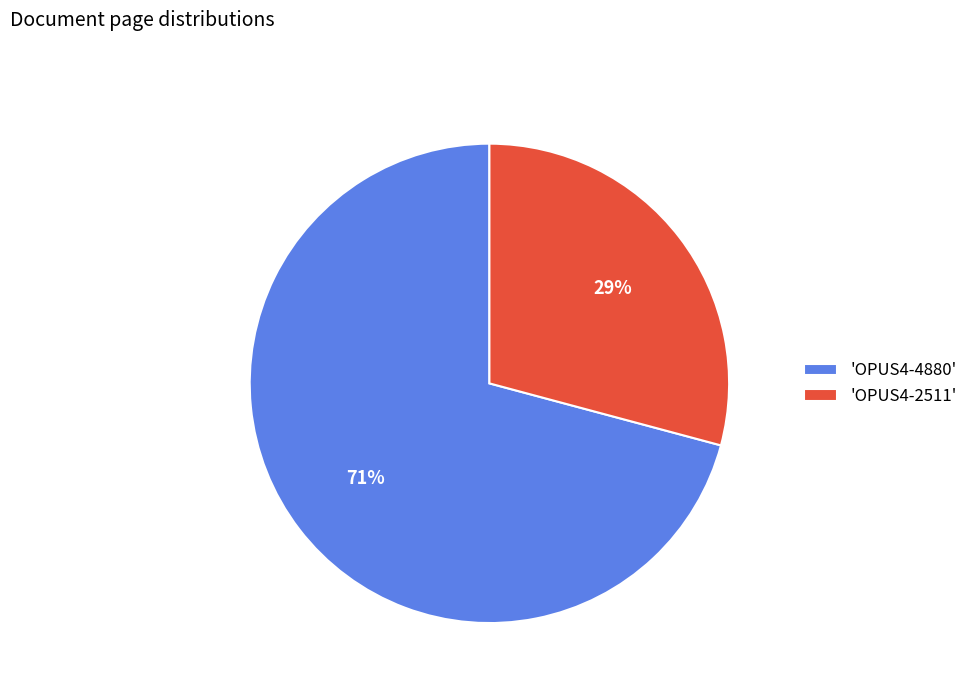

What is the ratio of the value at 'OPUS4-4880' to the value at 'OPUS4-2511'?

2.4